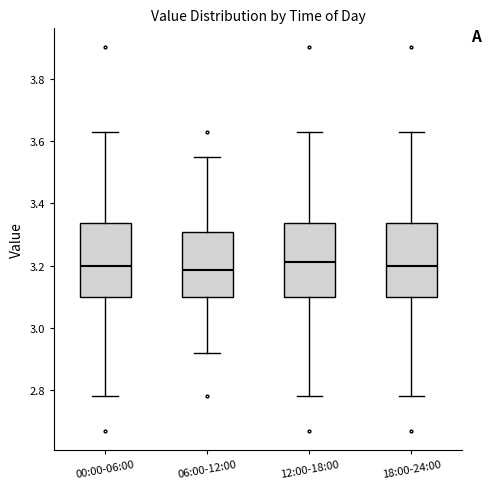

Reading left to right, read every box against the y-axis: the position of its median line, the range the box covers, and the ends of its whiskers. The values are not printed on the chart, so give them approximately, as read against the axis.

00:00-06:00: median 3.20, box 3.10 to 3.34, whiskers 2.78 to 3.64
06:00-12:00: median 3.18, box 3.10 to 3.30, whiskers 2.92 to 3.56
12:00-18:00: median 3.22, box 3.10 to 3.34, whiskers 2.78 to 3.64
18:00-24:00: median 3.20, box 3.10 to 3.34, whiskers 2.78 to 3.64